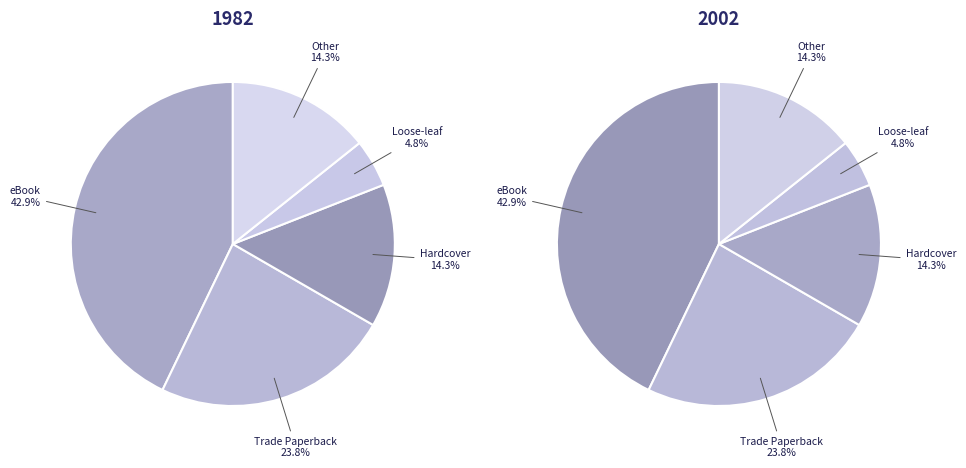

The Trade Paperback slice represents 35% of the pie. True or false?

False